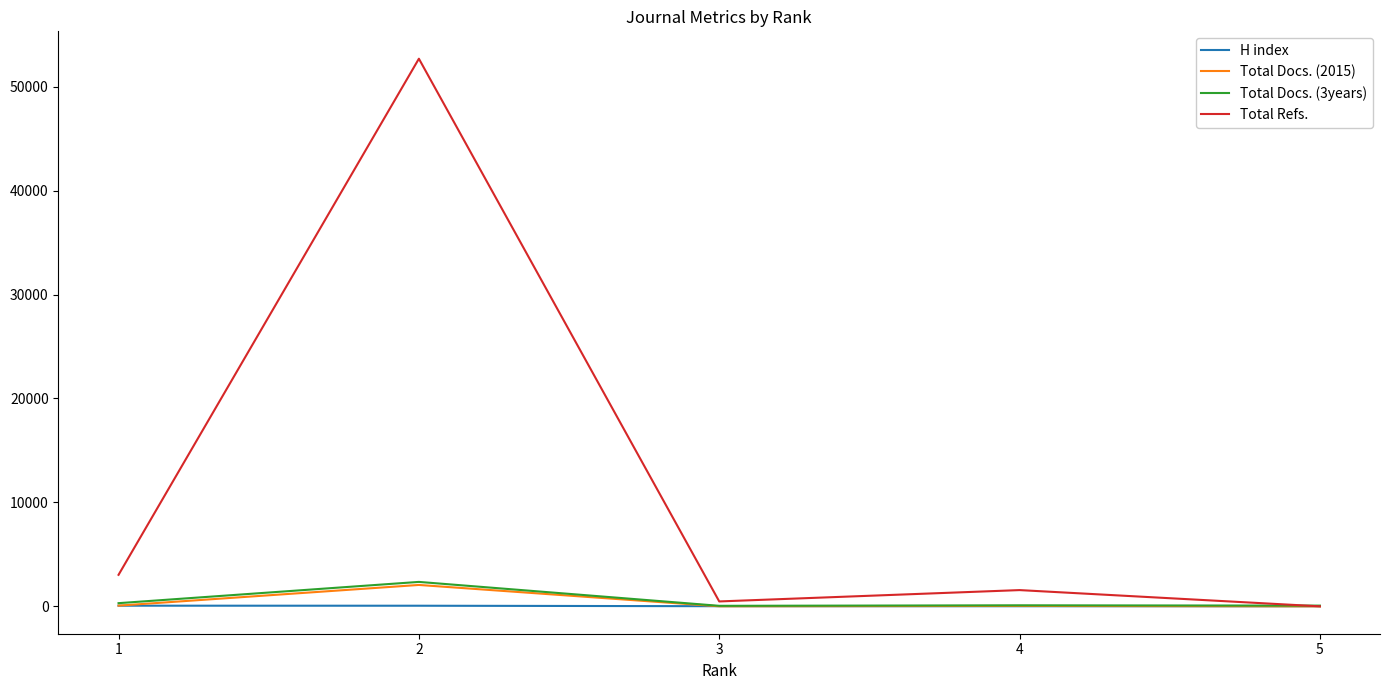

Which series changed the most between 2 and 4?

Total Refs.